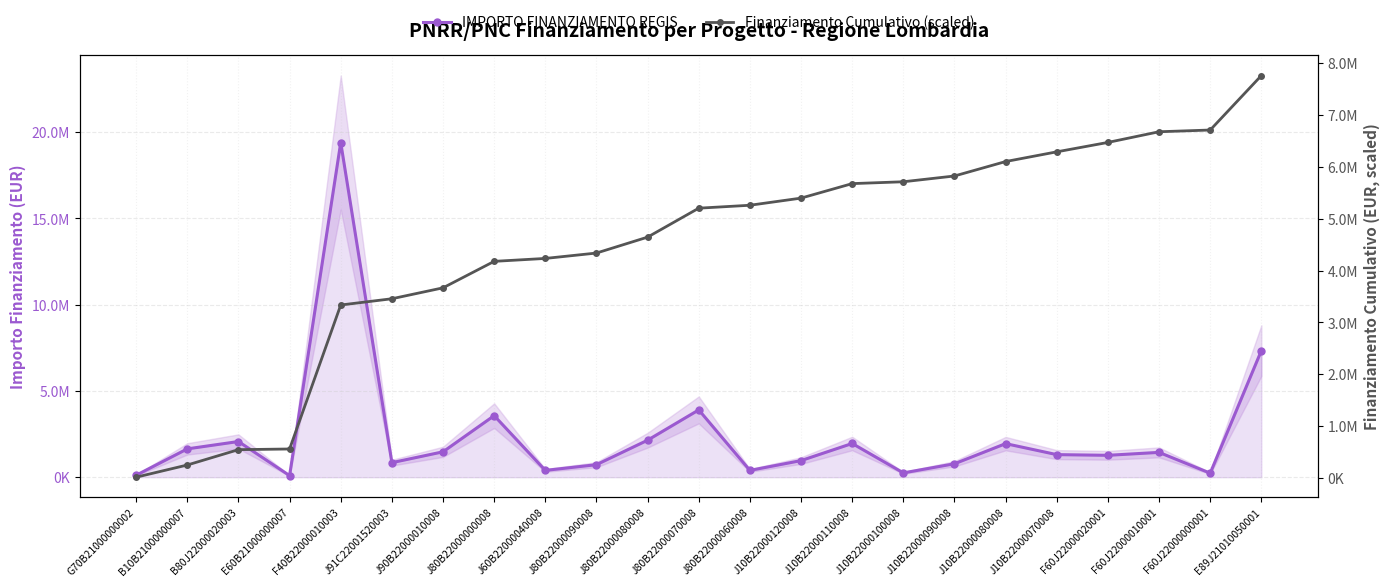

What position from the right is J10B22000090008?

7